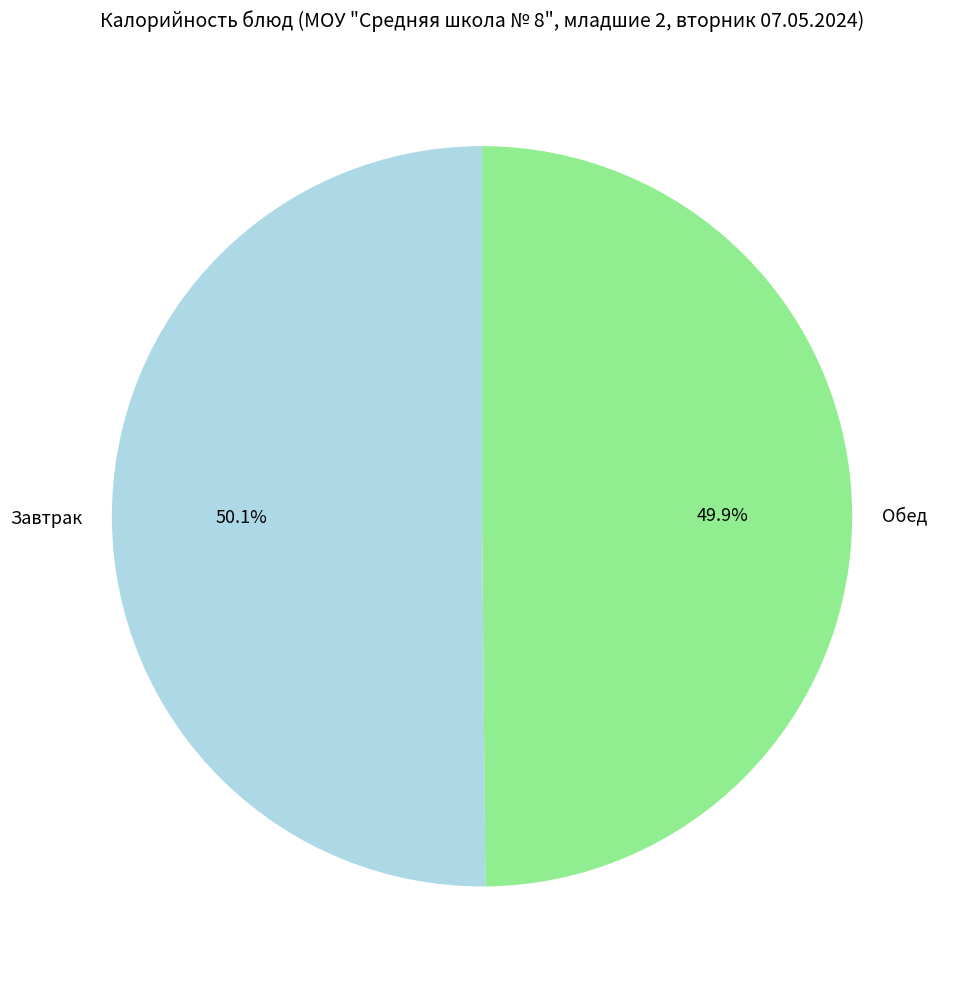

Is there a majority slice in this chart?

Yes